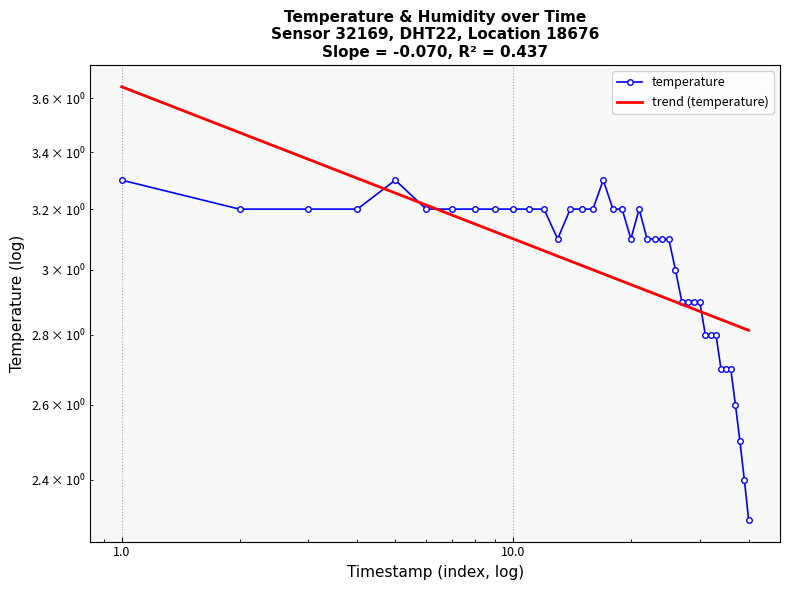

What are all the series names shown in the legend?

temperature, trend (temperature)